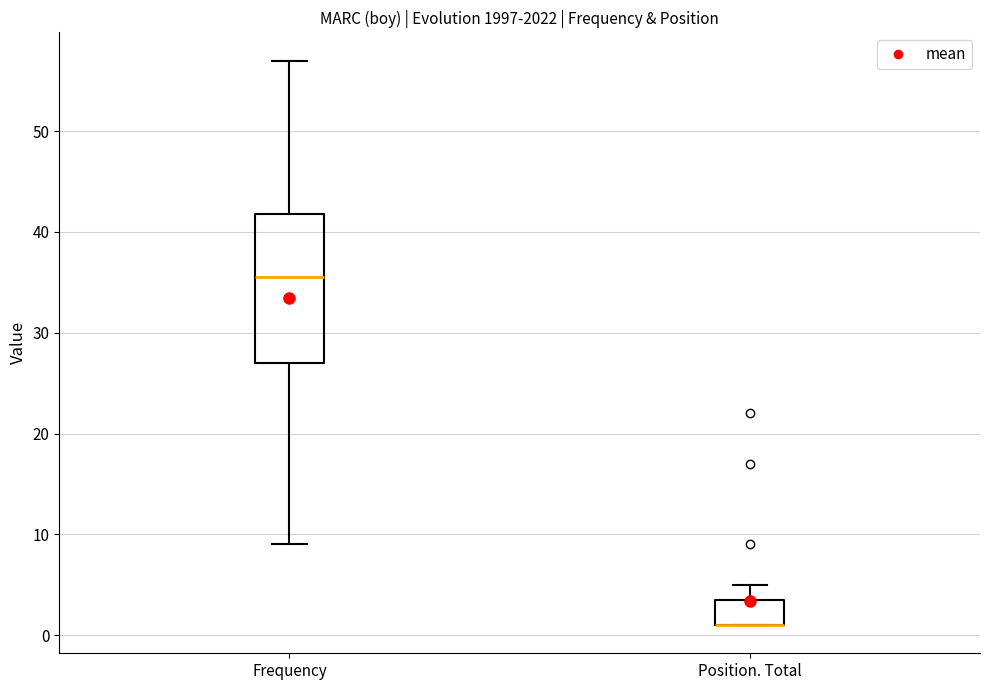

Where does the upper whisker of the box for Position. Total end on the y-axis? The values are not printed on the chart, so give them approximately, as read against the axis.

5